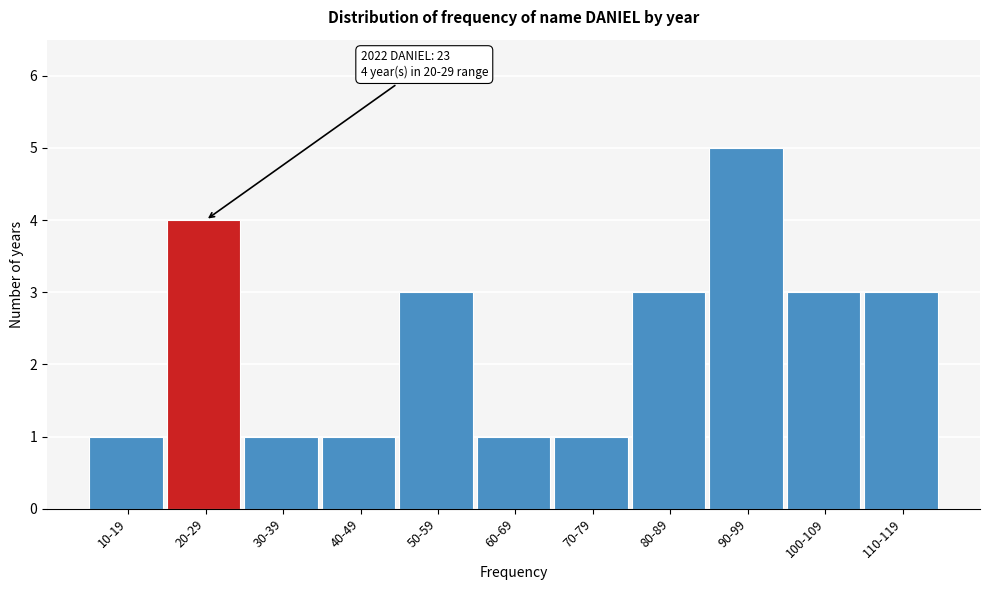

Reading right to left, transcribe all the data shown in this chart.

110-119=3	100-109=3	90-99=5	80-89=3	70-79=1	60-69=1	50-59=3	40-49=1	30-39=1	20-29=4	10-19=1